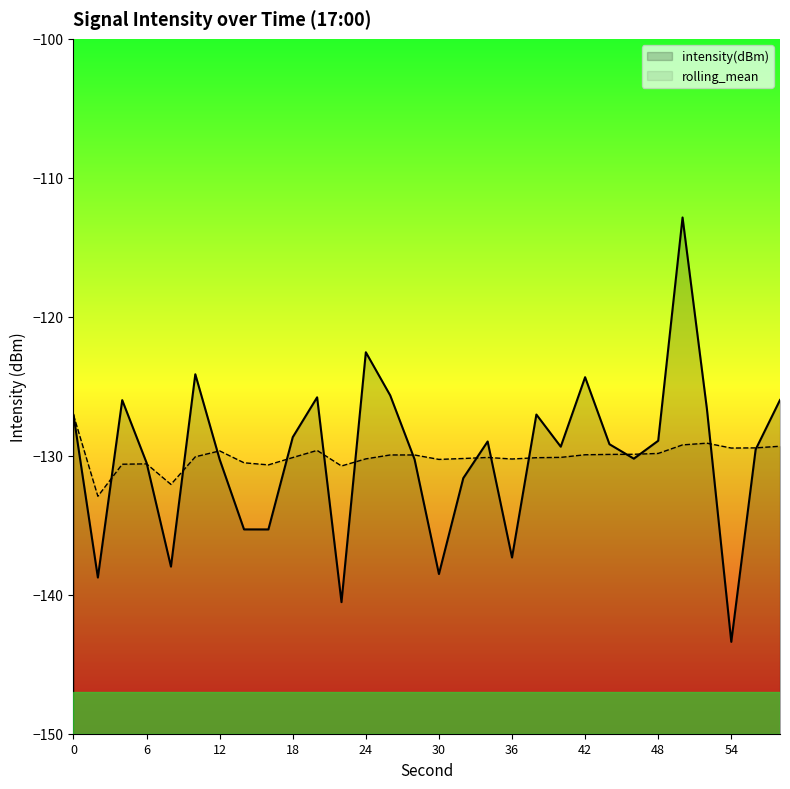

Count the number of categories in the chart.

30